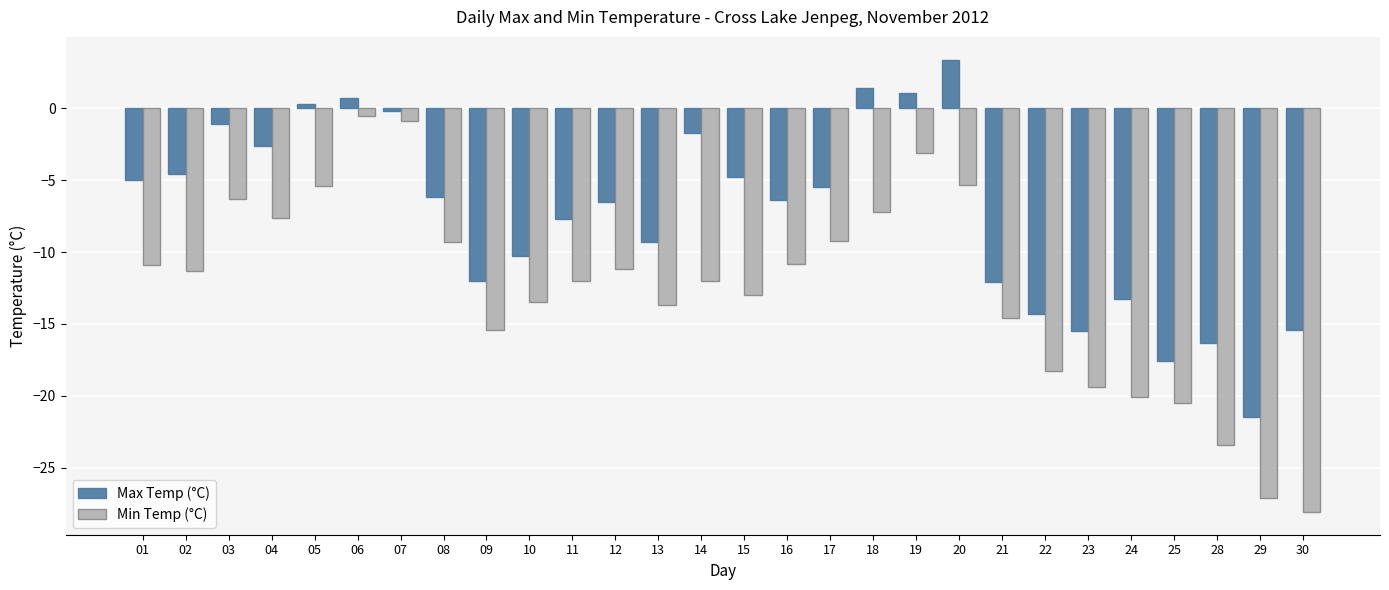

What is the maximum value shown in the chart?

3.4